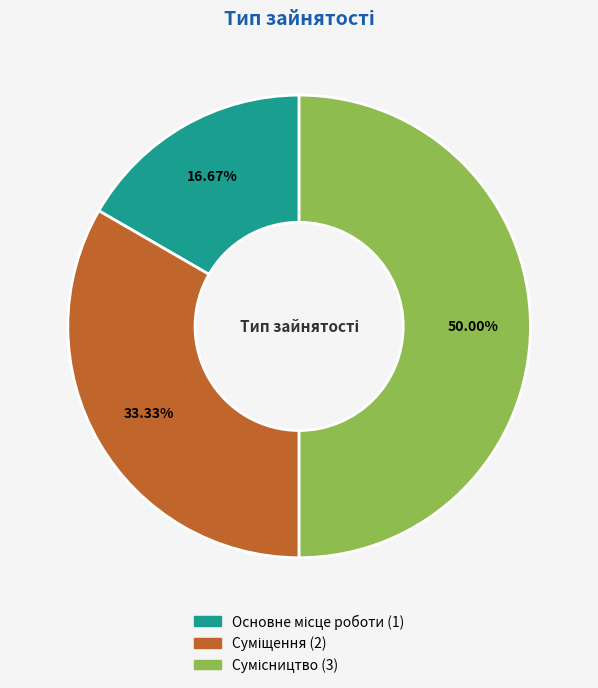

Which category has the biggest portion of the pie?

Сумісництво